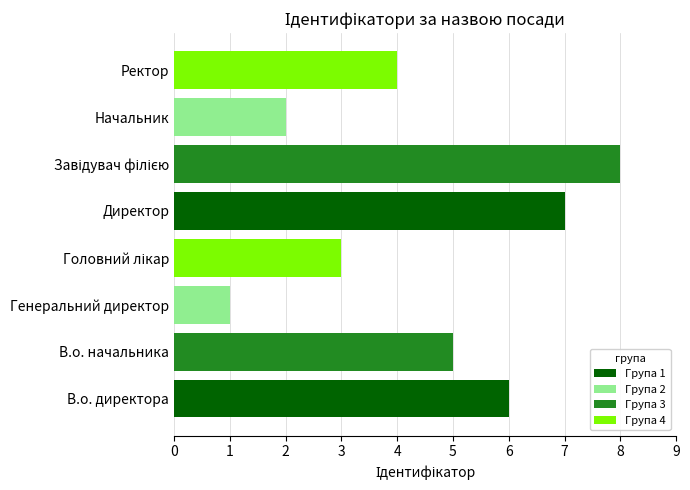

The value at В.о. начальника is 5. True or false?

True